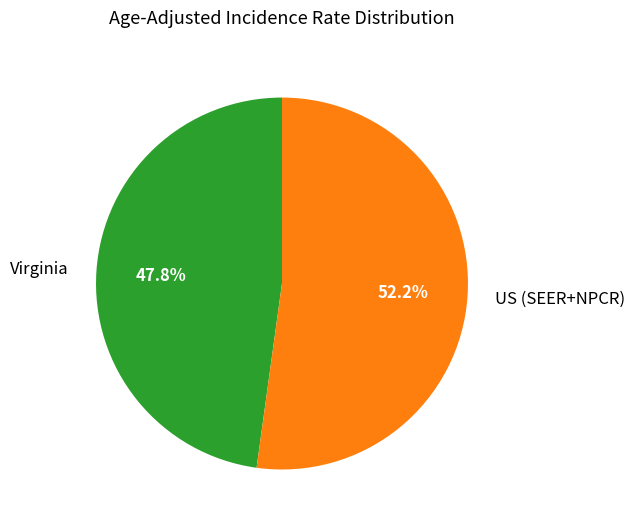

Is there a majority slice in this chart?

Yes